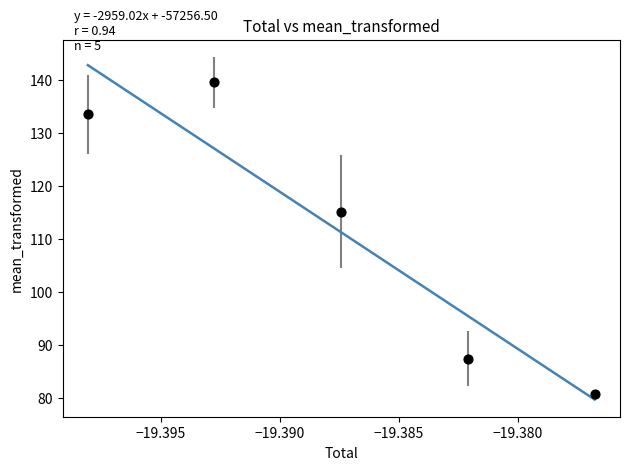

What Y value in the scatter plot is closest to 110?

115.2